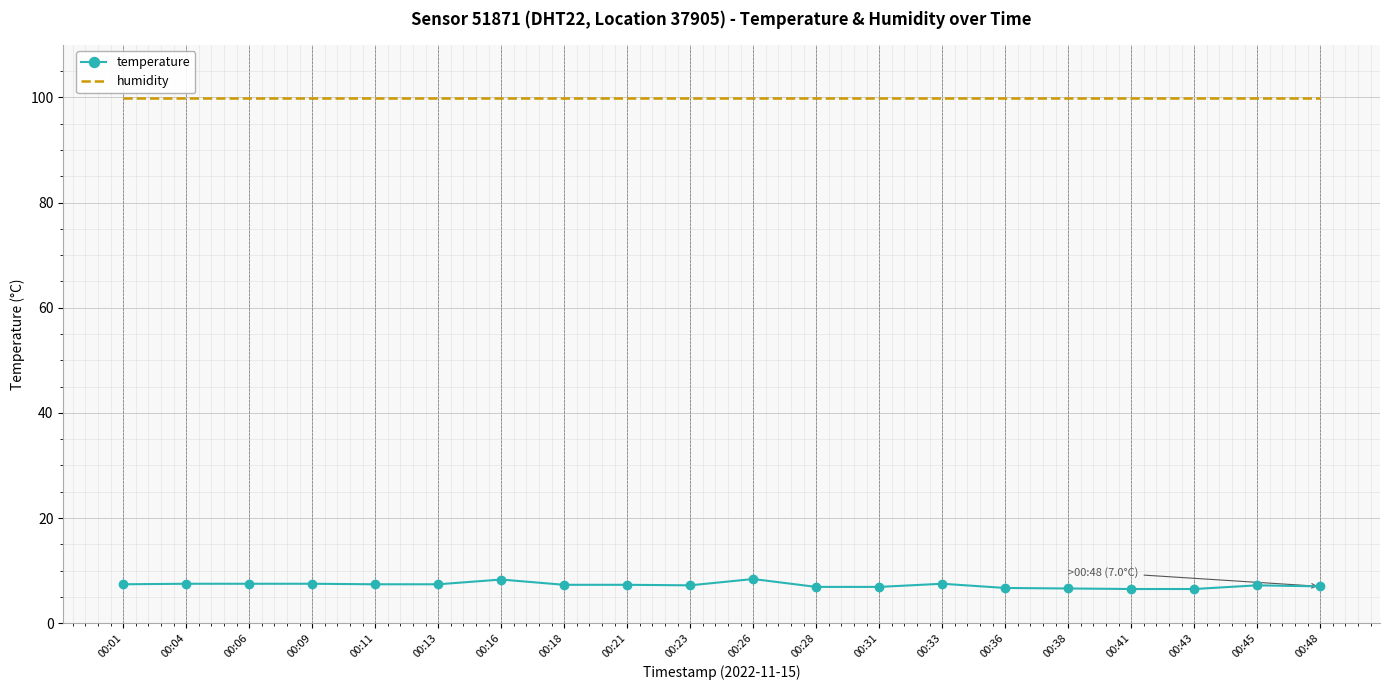

Is it true that temperature equals 7.4 at 00:11?

True